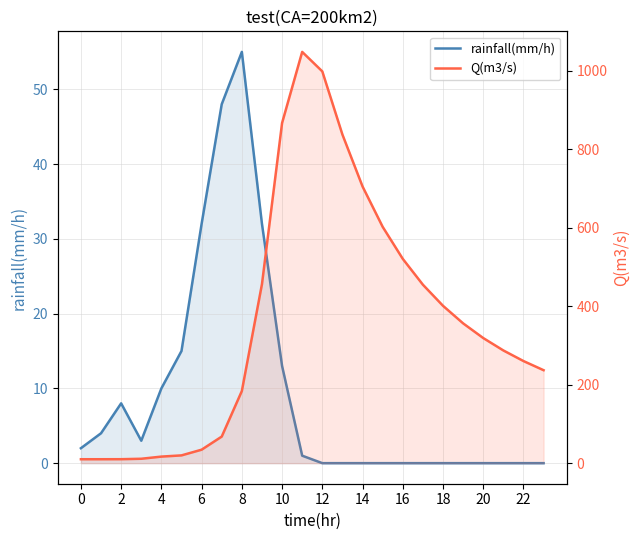

Rank the series by their maximum value, from highest to lowest.

Q(m3/s), rainfall(mm/h)